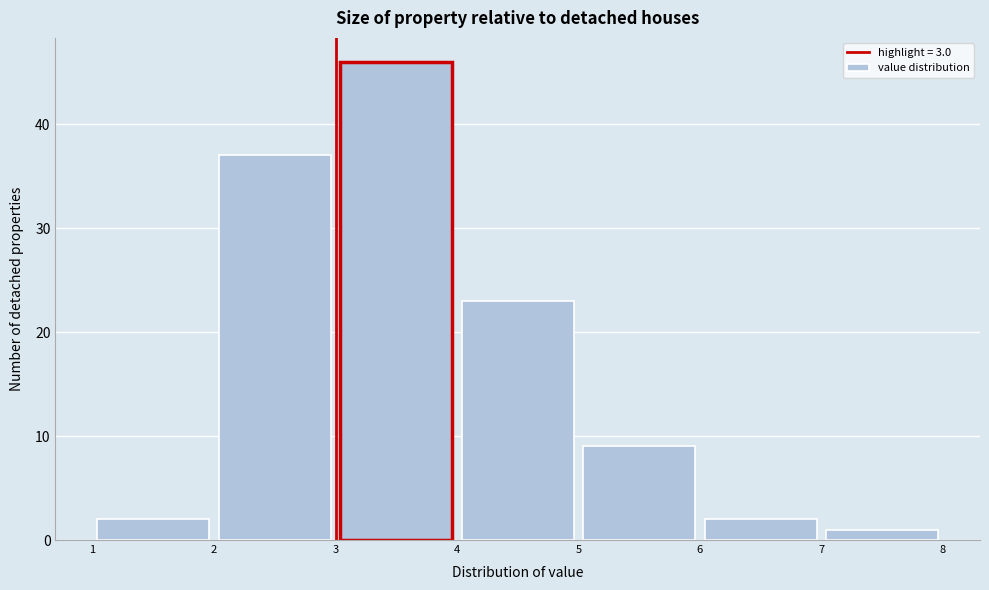

Over which range of the x-axis is the bar tallest?

3 to 4